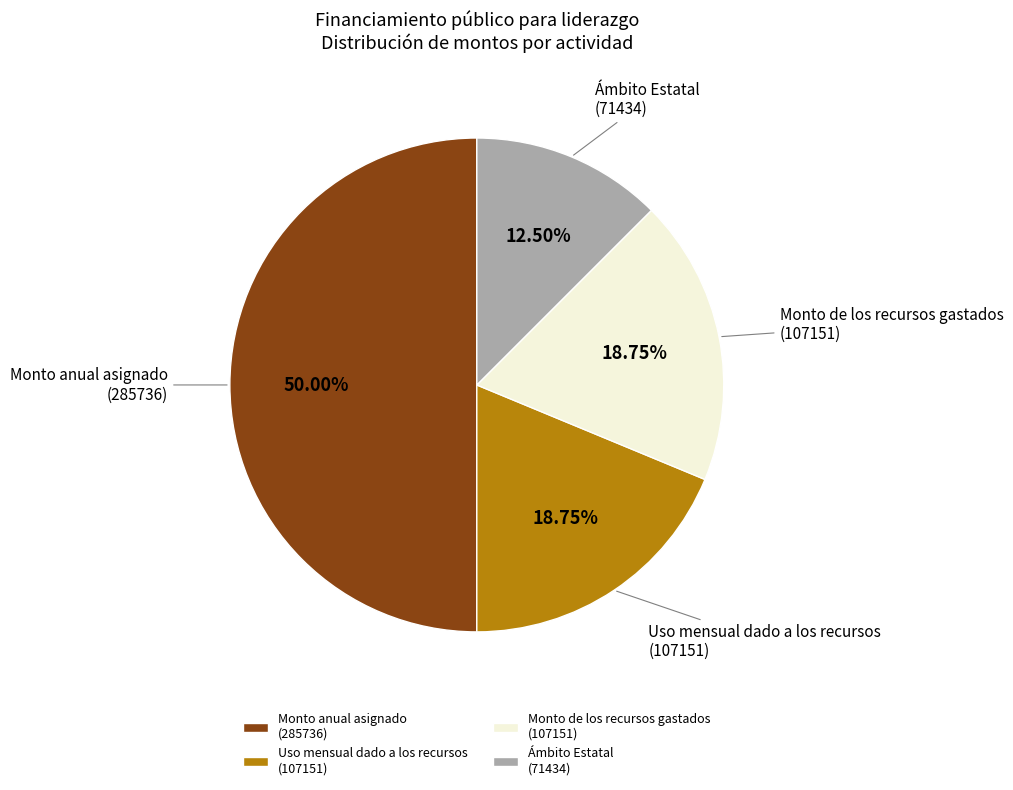

Do Uso mensual dado a los recursos (107151) and Ámbito Estatal (71434) together represent more than half of the pie?

No